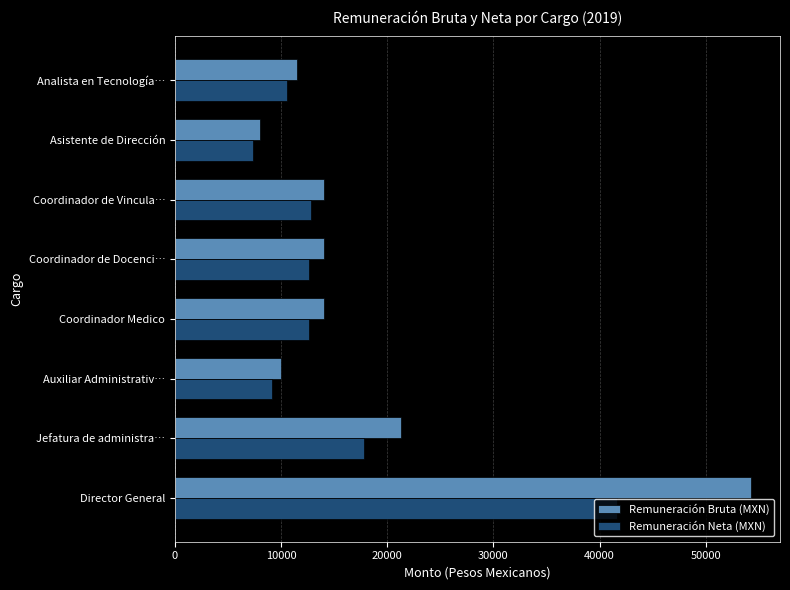

What is the difference between the maximum and minimum values in the Remuneración Bruta (MXN) series?

46287.5